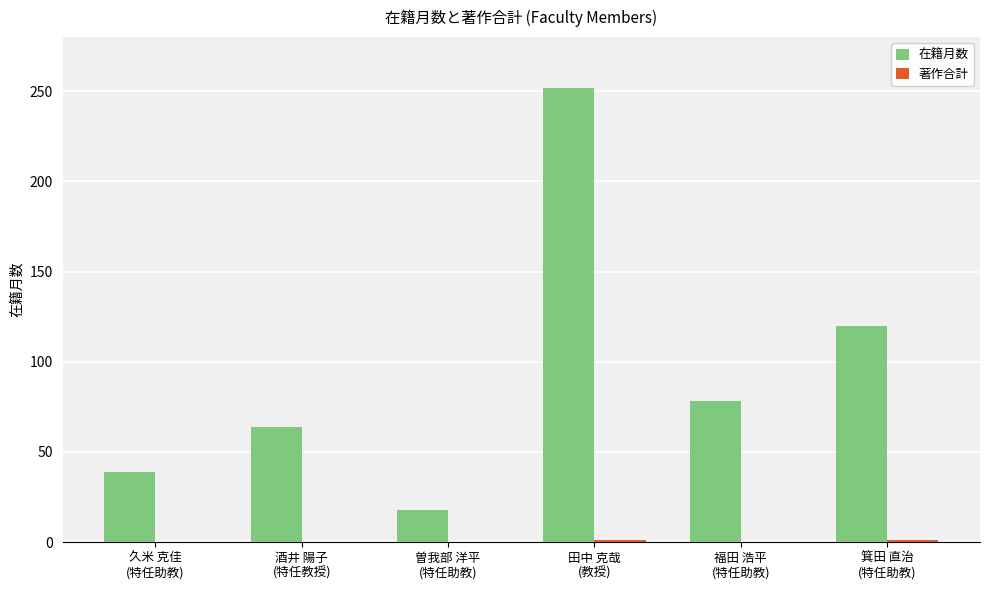

Does the chart contain stacked bars?

No